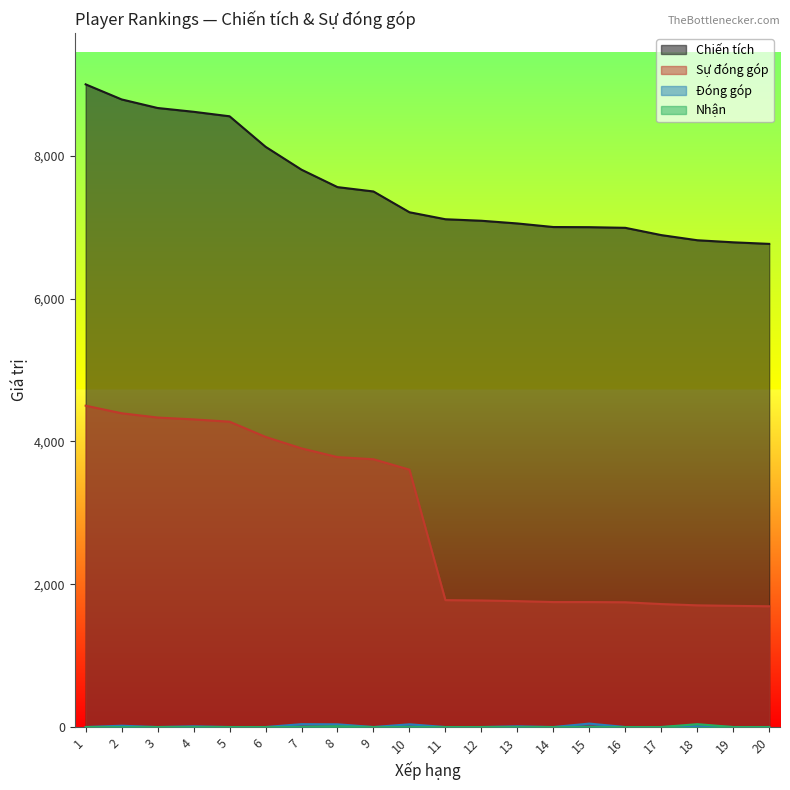

Reading left to right, extract all data points from this chart.

Chiến tích: 1=9000	2=8789	3=8669	4=8616	5=8553	6=8126	7=7805	8=7561	9=7500	10=7209	11=7111	12=7090	13=7052	14=7002	15=7000	16=6991	17=6889	18=6817	19=6788	20=6766
Sự đóng góp: 1=4500	2=4394	3=4334	4=4308	5=4276	6=4063	7=3902	8=3780	9=3750	10=3604	11=1777	12=1772	13=1763	14=1750	15=1750	16=1747	17=1722	18=1704	19=1697	20=1691
Đóng góp: 1=0	2=18	3=0	4=10	5=0	6=0	7=40	8=38	9=0	10=38	11=0	12=0	13=10	14=0	15=48	16=0	17=0	18=10	19=0	20=0
Nhận: 1=0	2=0	3=0	4=0	5=0	6=0	7=0	8=10	9=0	10=0	11=0	12=0	13=0	14=0	15=0	16=0	17=0	18=40	19=0	20=0